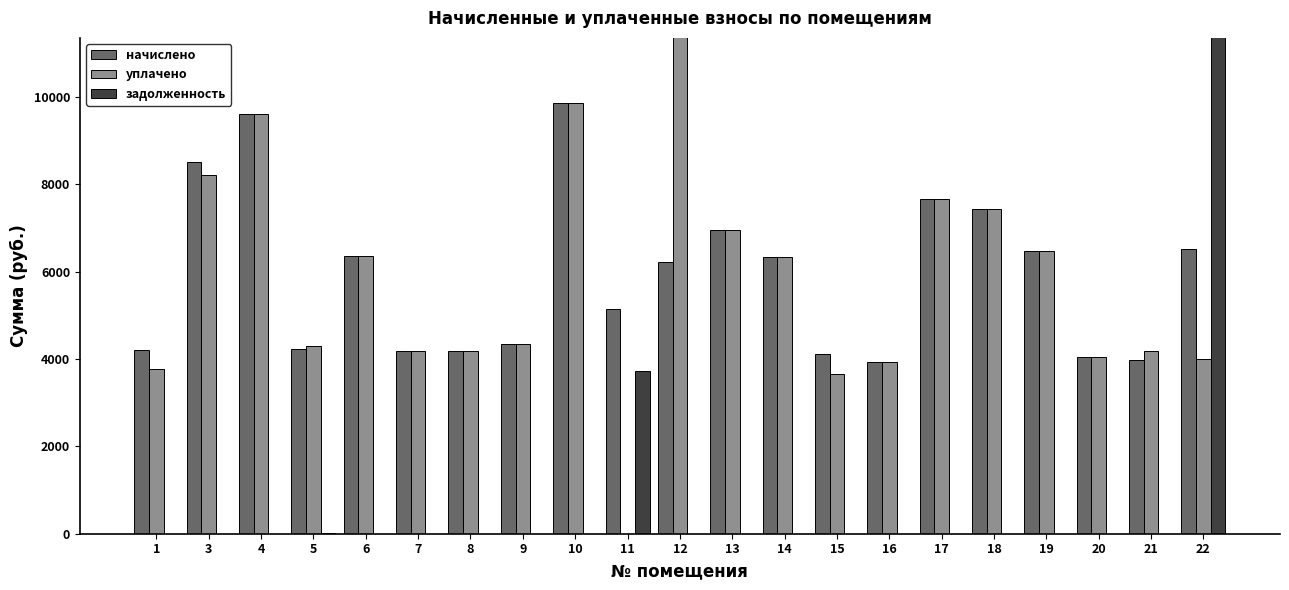

At how many categories does at least one series exceed 4174?

17